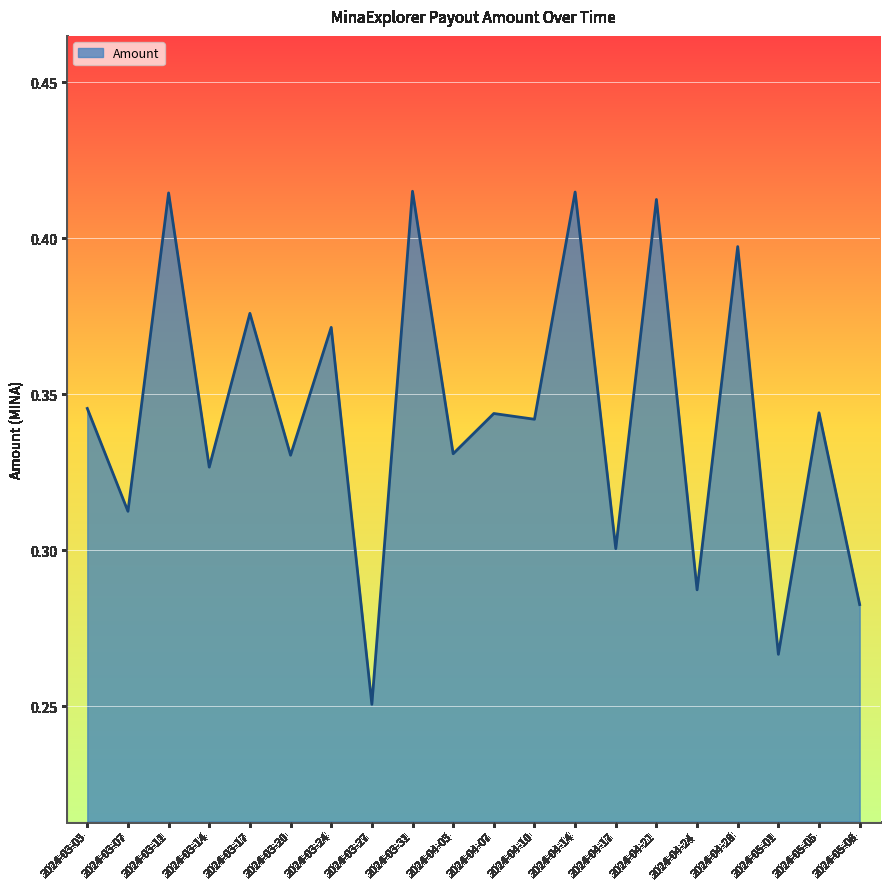

Does the chart have visible grid lines?

Yes